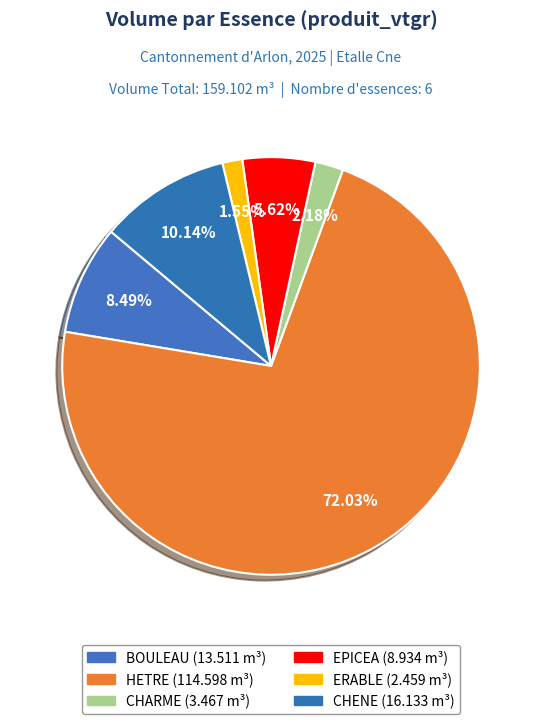

To the nearest percent, what is the difference between the EPICEA and HETRE slice percentages?

66%